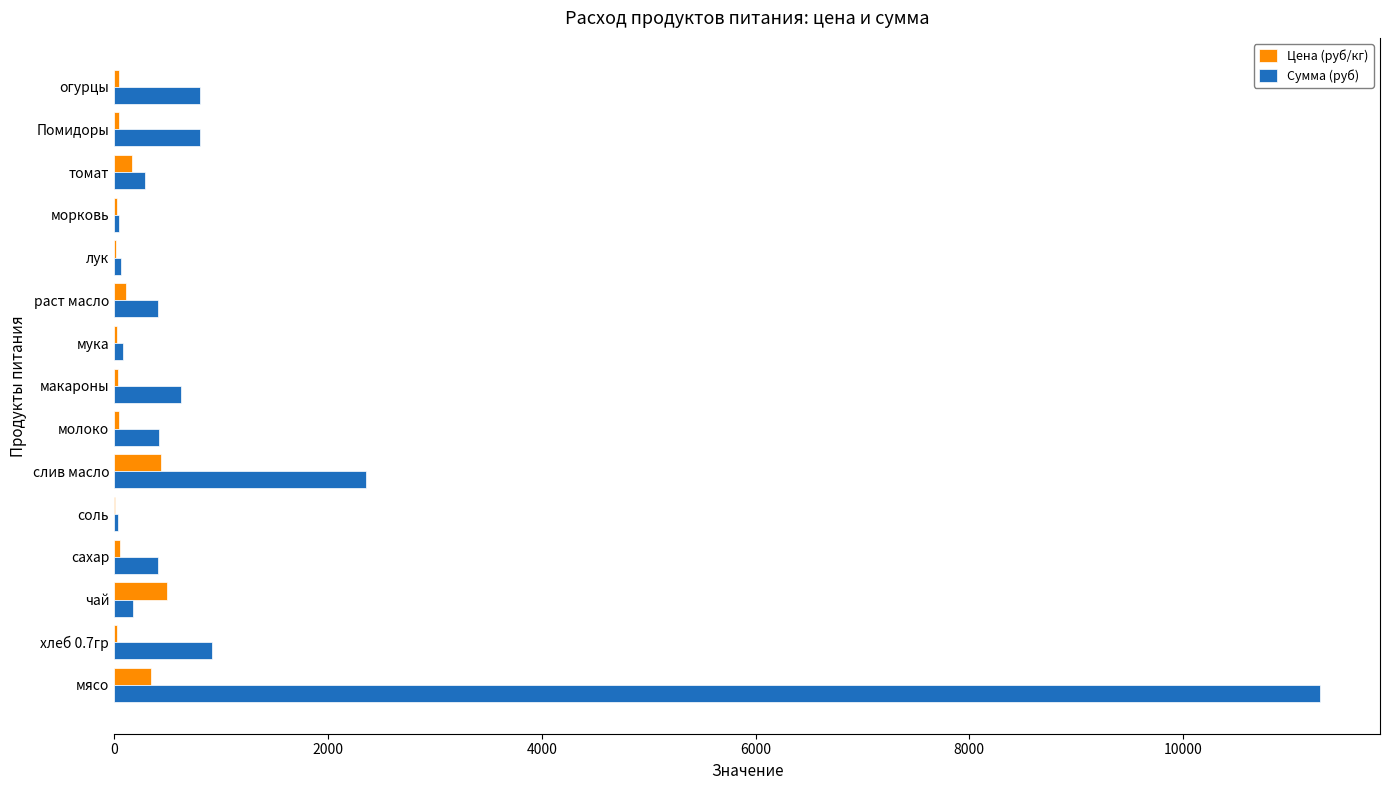

Where is Сумма (руб) nearest to the value 5655?

слив масло